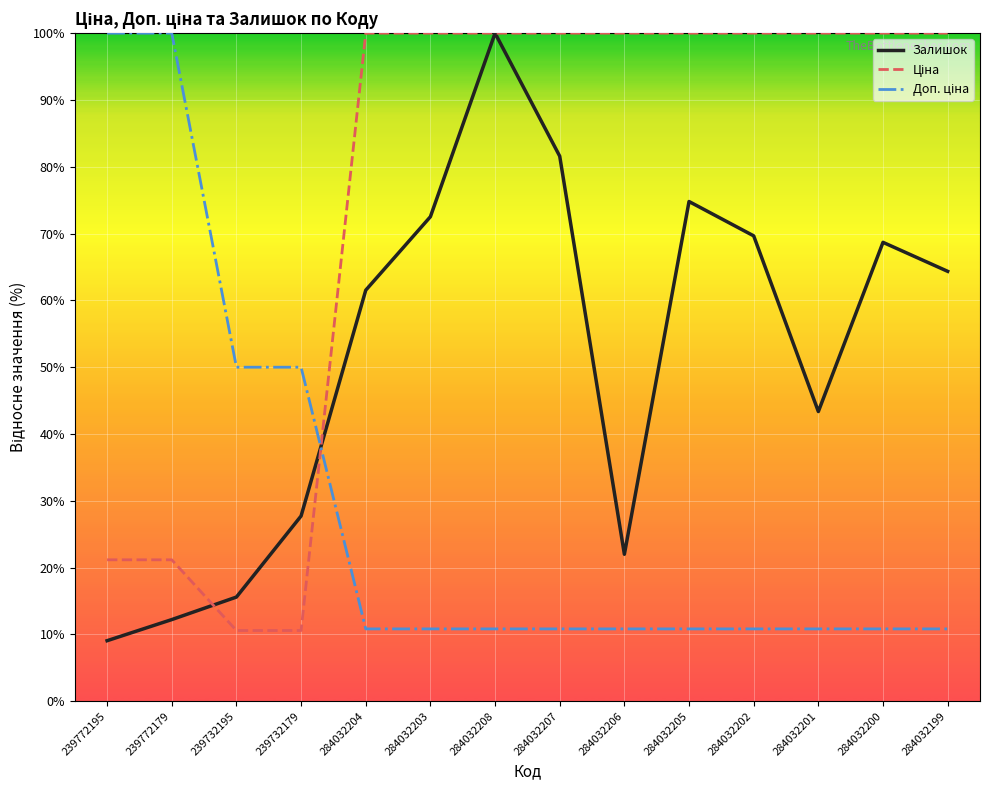

True or false: Залишок has a value of 45.6 at 284032202.

False